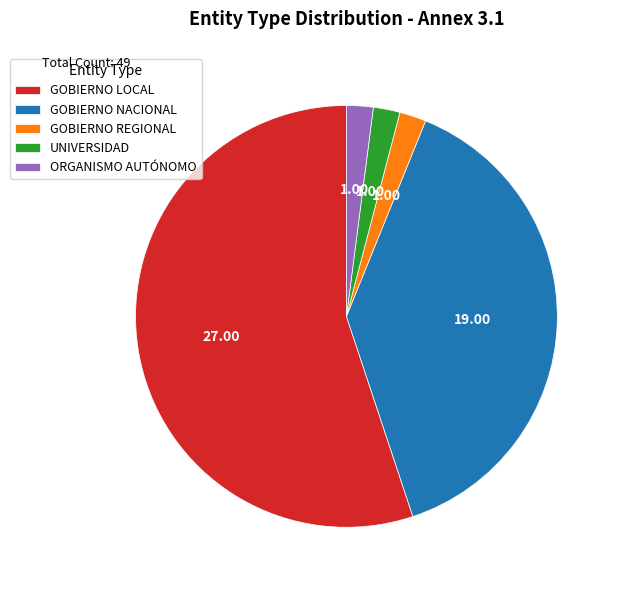

Approximately how many times larger is the value at GOBIERNO NACIONAL compared to GOBIERNO LOCAL?

0.7